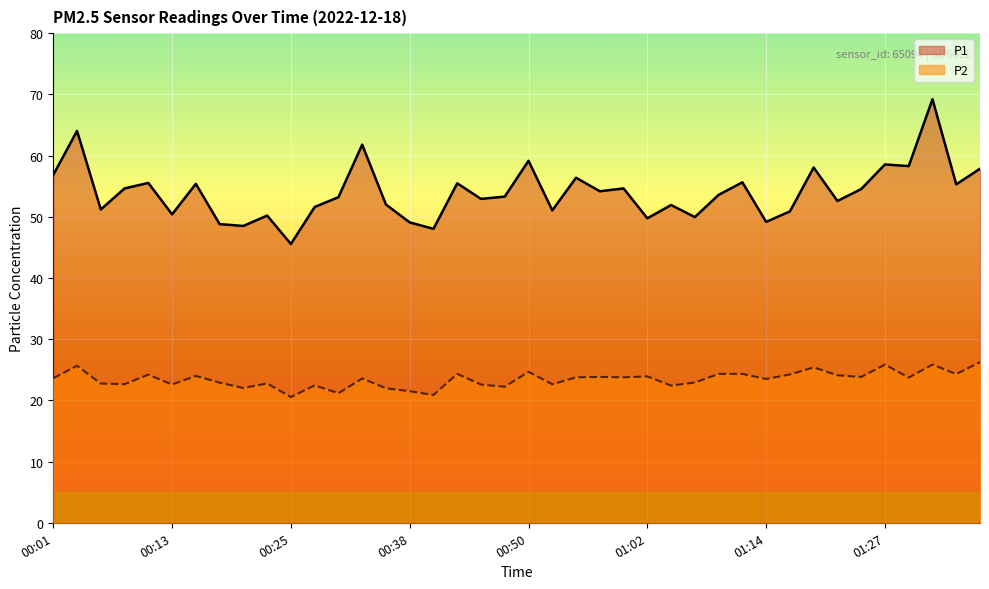

True or false: P1 and P2 cross at least once.

False